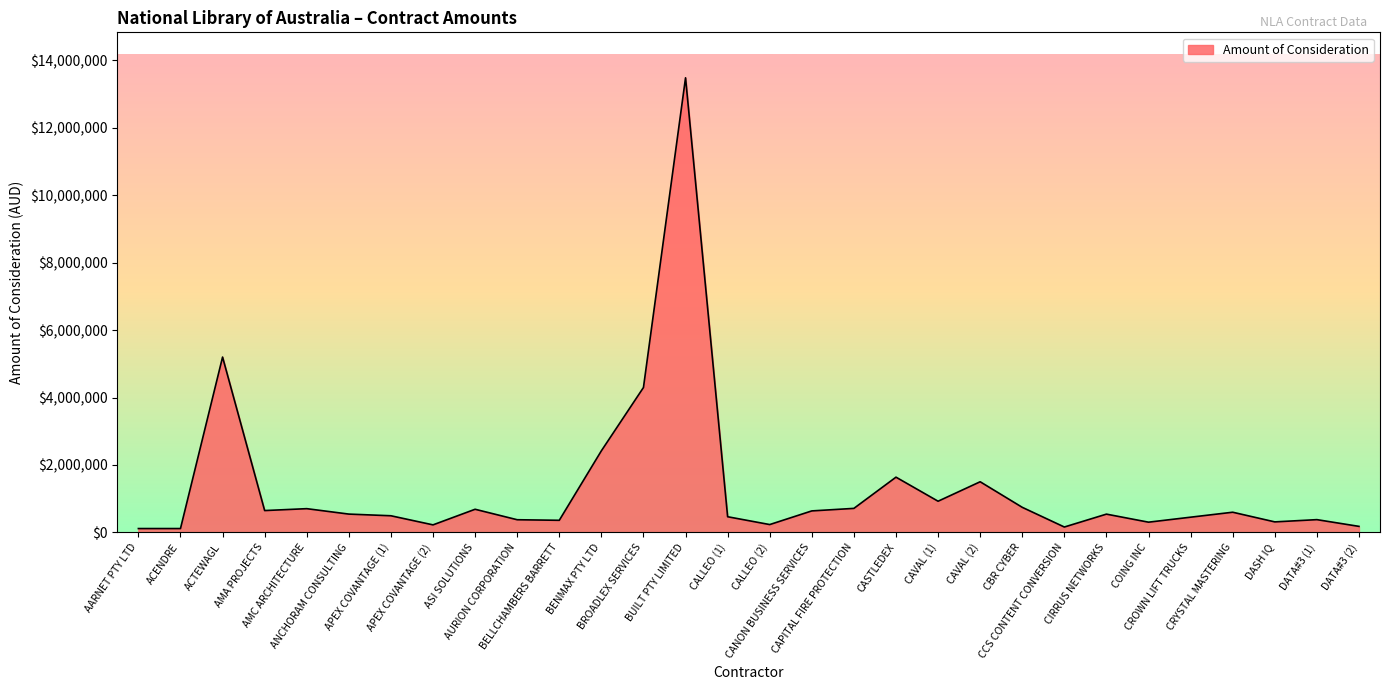

What is the maximum value shown in the chart?

13481903.8